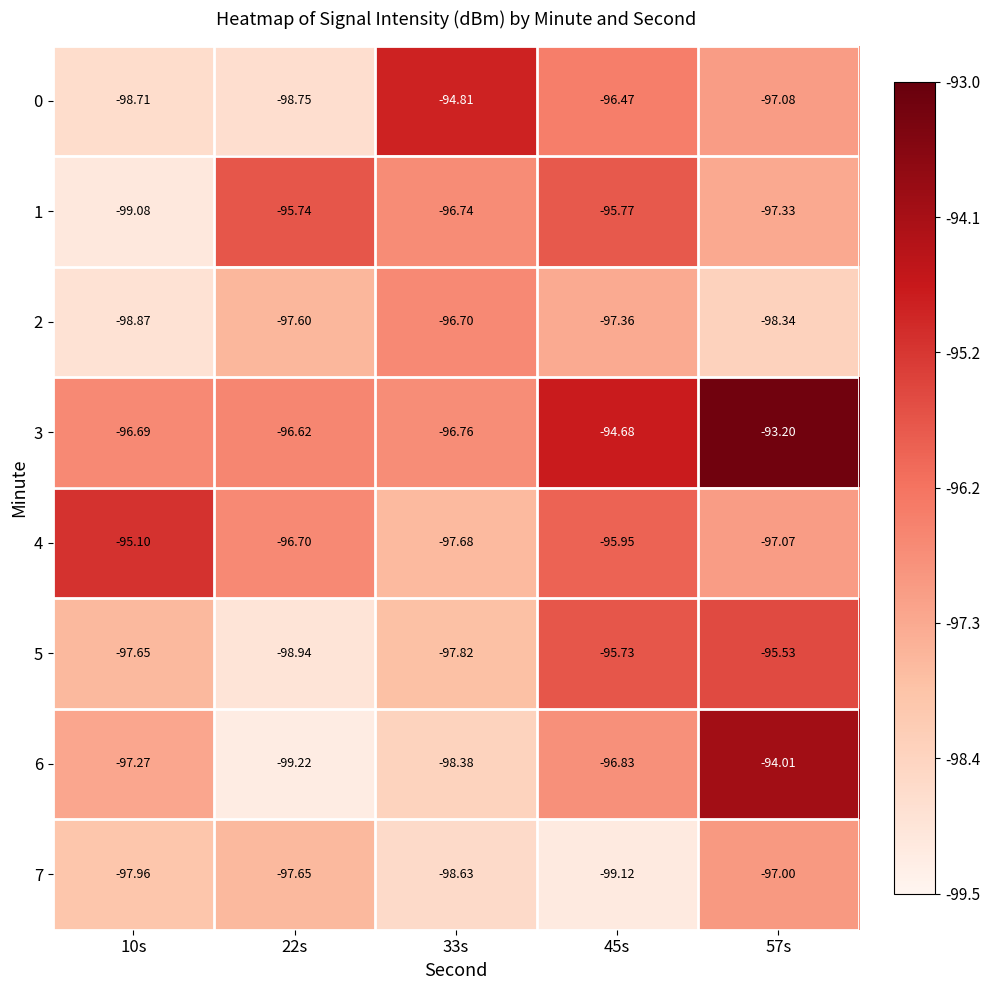

Is the value of 6 at 22s greater than the value of 3 at 45s?

No